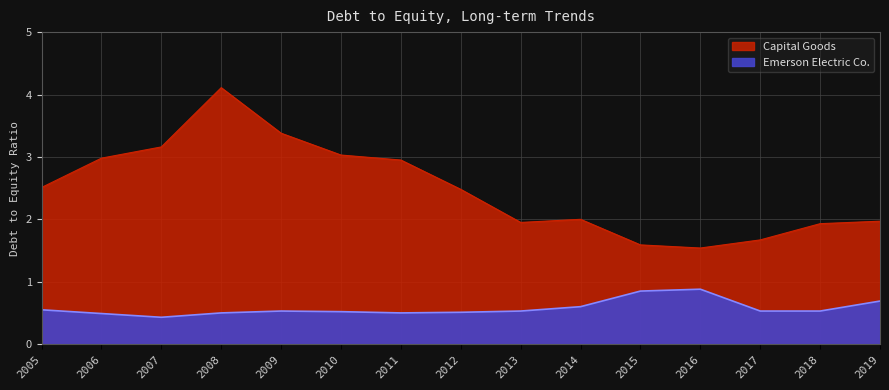

Reading left to right, what are all the values shown in this chart?

Capital Goods: 2.5	3.0	3.2	4.1	3.4	3.0	3.0	2.5	1.9	2.0	1.6	1.5	1.7	1.9	2.0
Emerson Electric Co.: 0.6	0.5	0.4	0.5	0.5	0.5	0.5	0.5	0.5	0.6	0.8	0.9	0.5	0.5	0.7